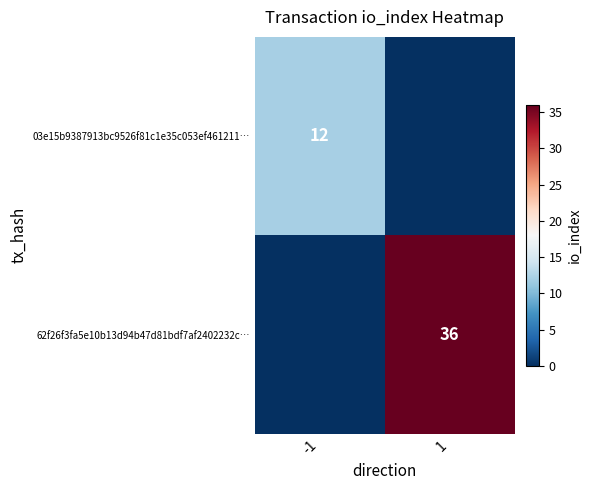

Between 1 and -1, which is larger?

-1